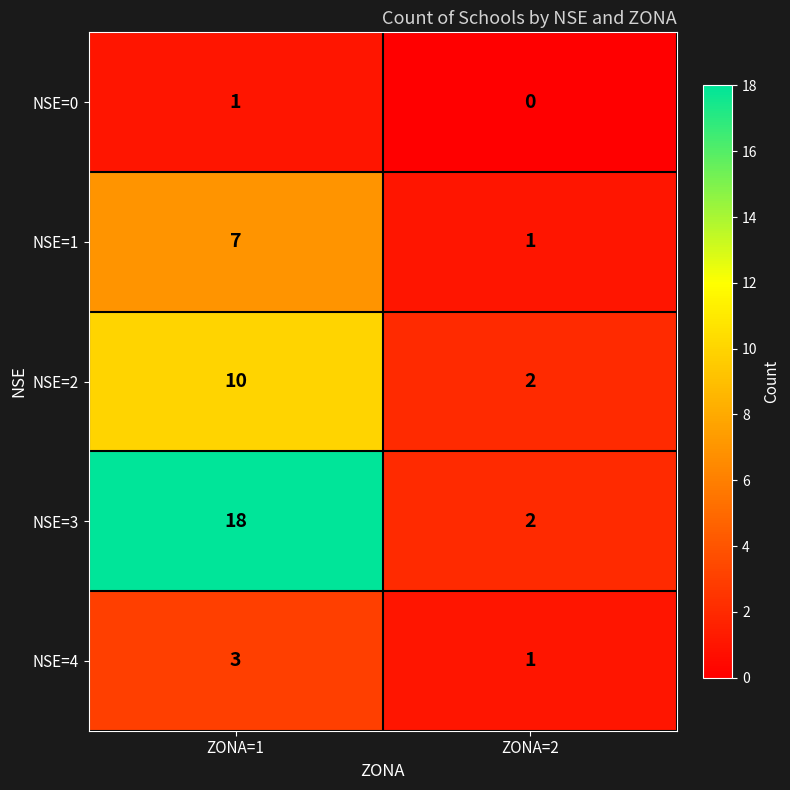

True or false: NSE=1 has a value of 4 at ZONA=1.

False